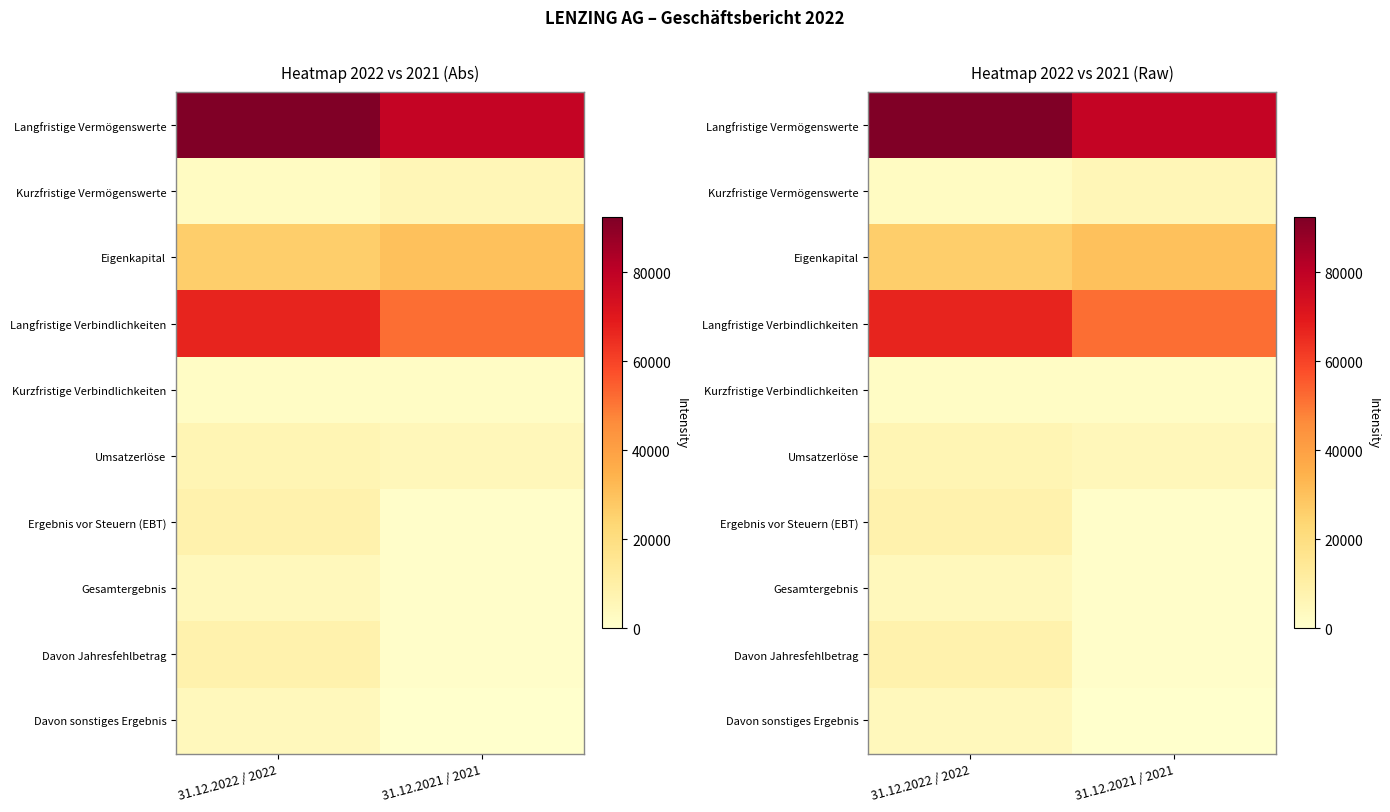

What is the greatest value displayed?

92275